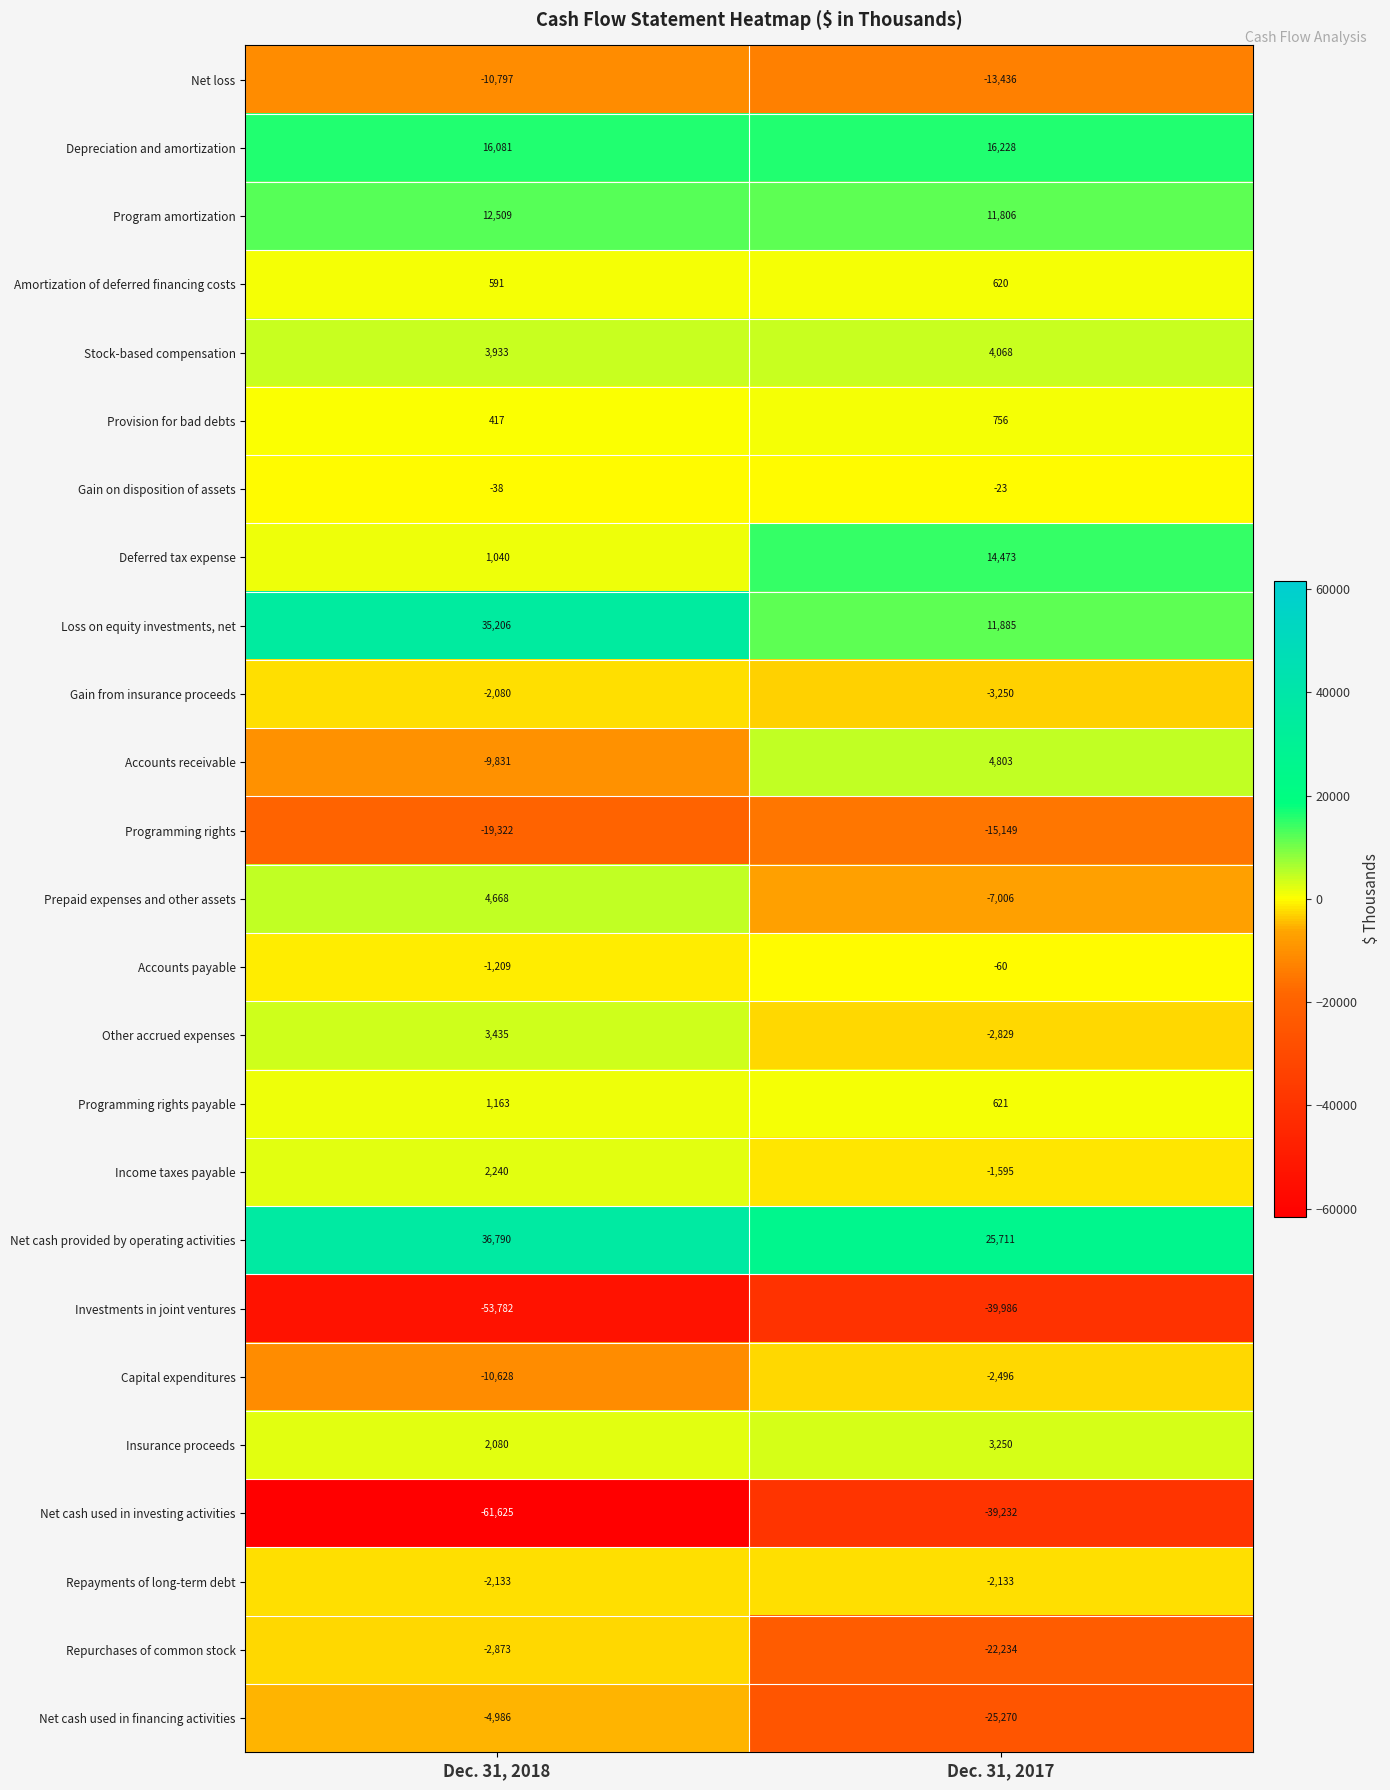

What is the minimum value for Programming rights?

-19322